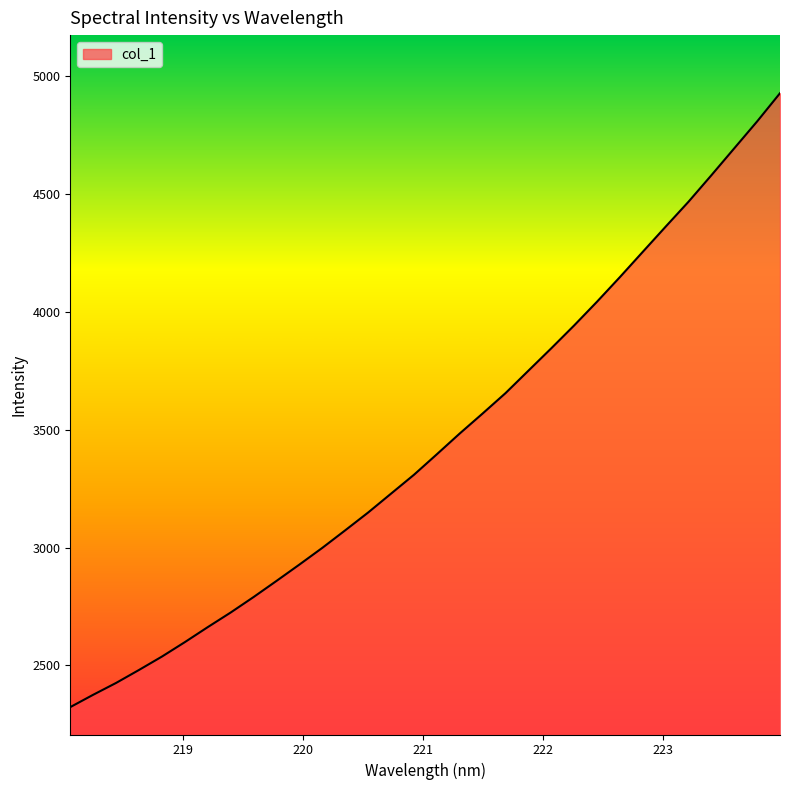

What is the smallest value displayed?

2323.3